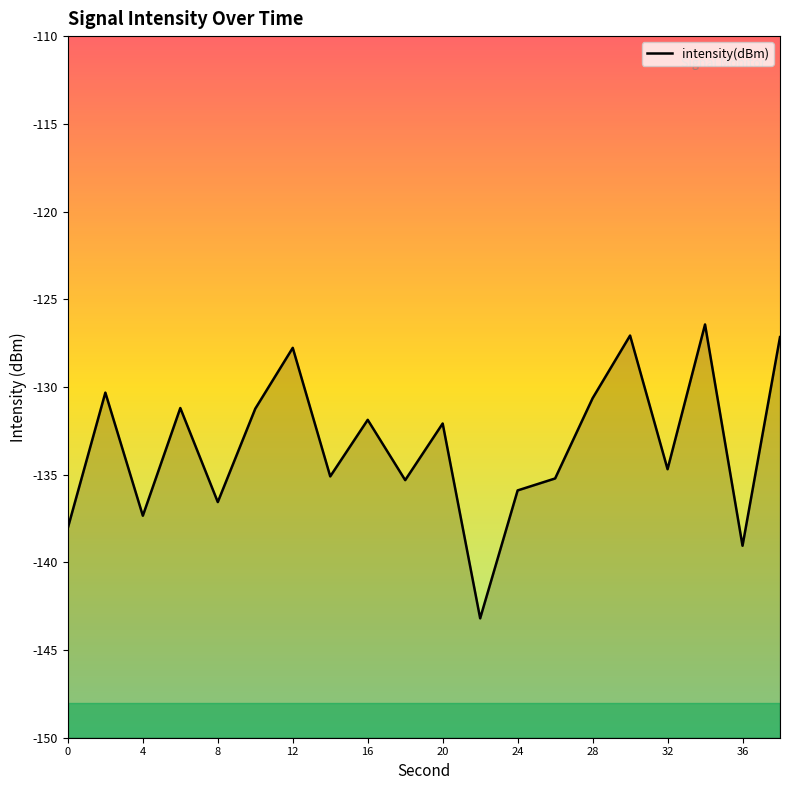

How many values are below -132?

11